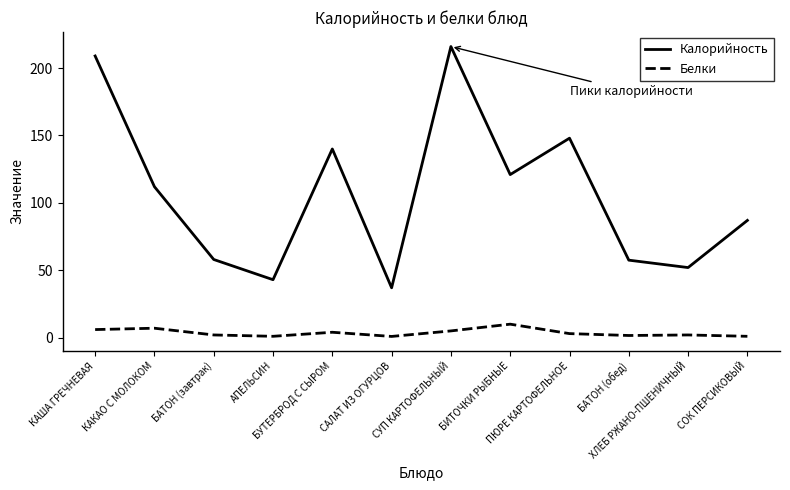

Count the number of data series in this chart.

2